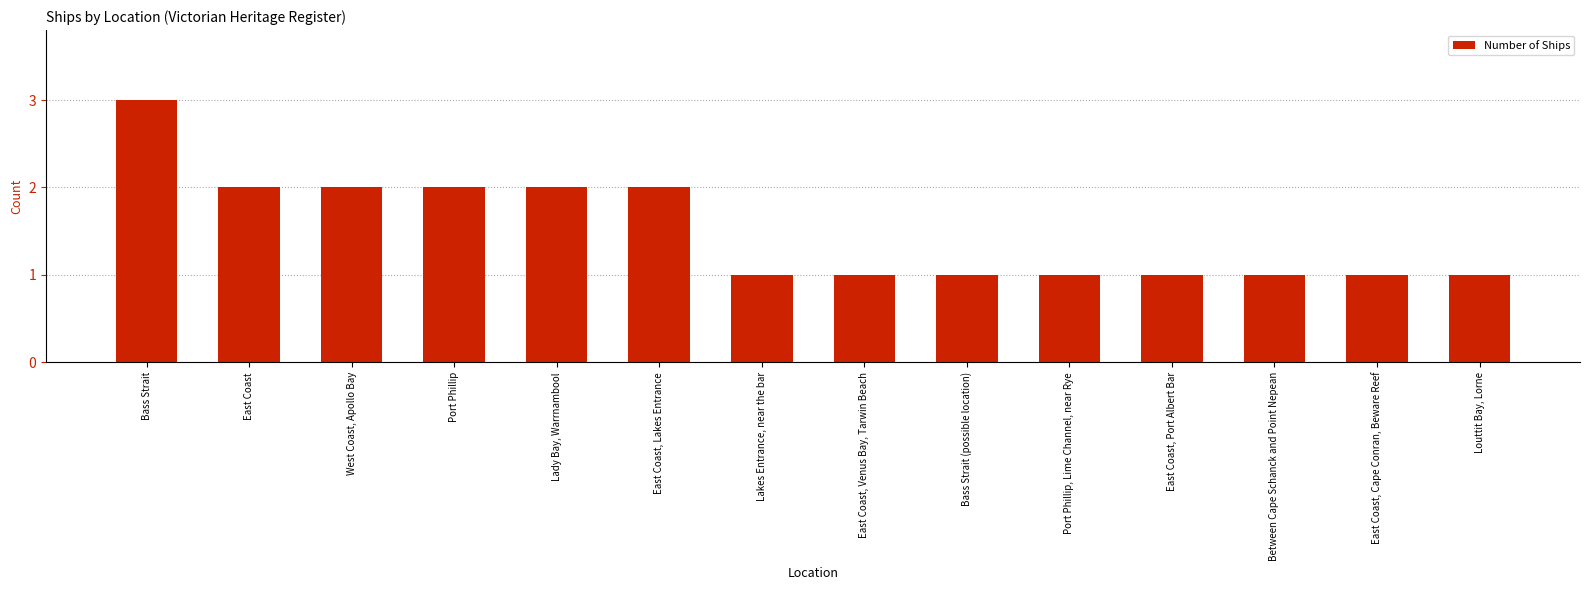

What is the average value?

2